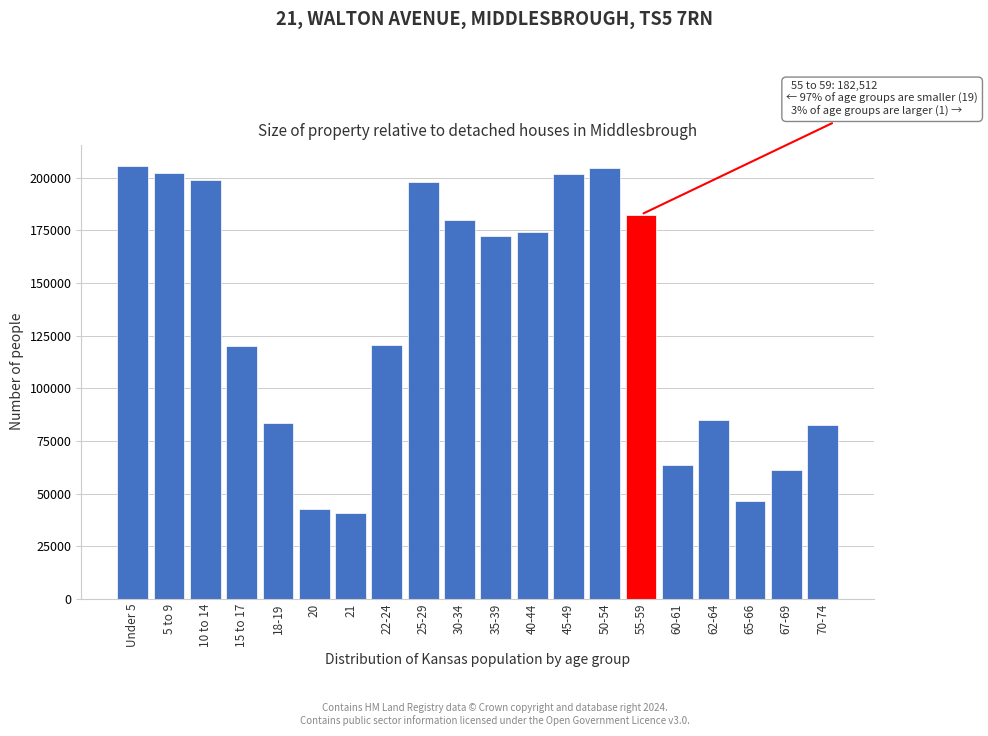

The value at 10 to 14 is 310890. True or false?

False